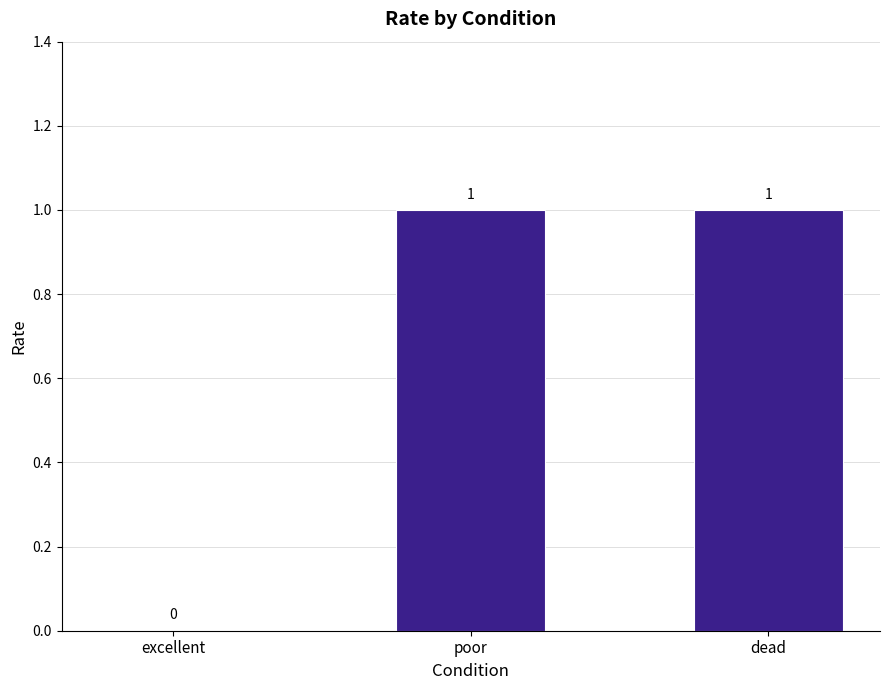

Are the bars horizontal?

No